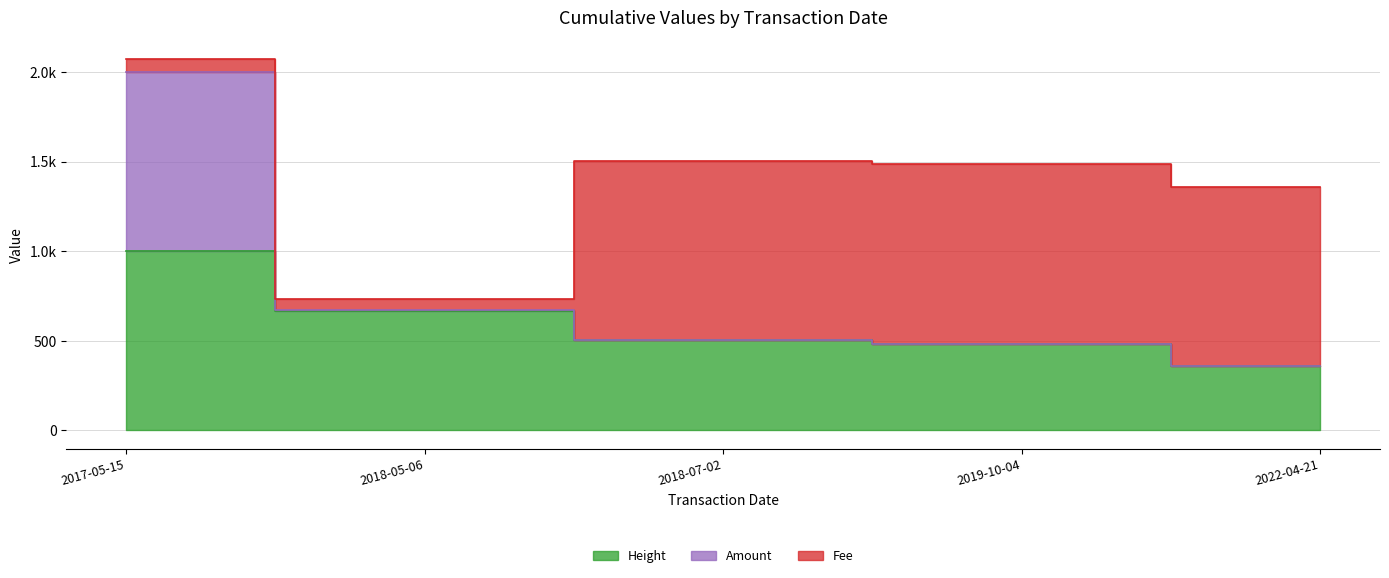

How many values in the Height series are below 504?

2